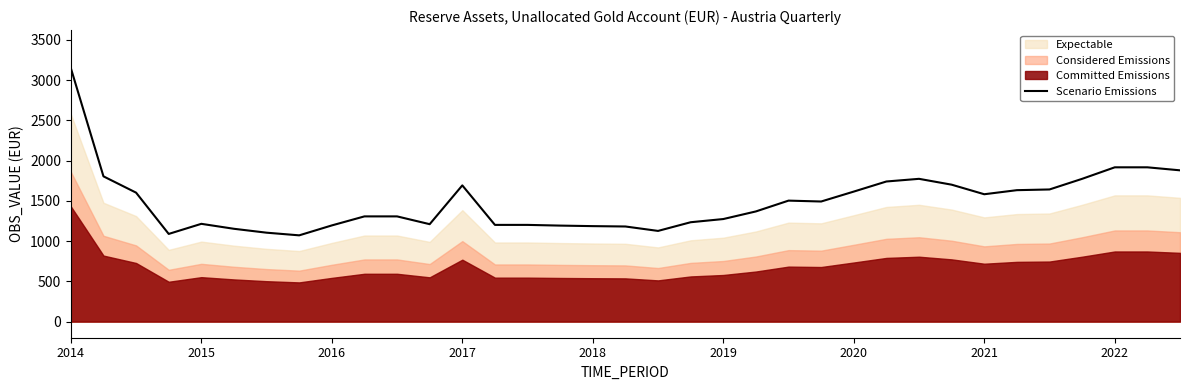

How many data points does each series have?

35